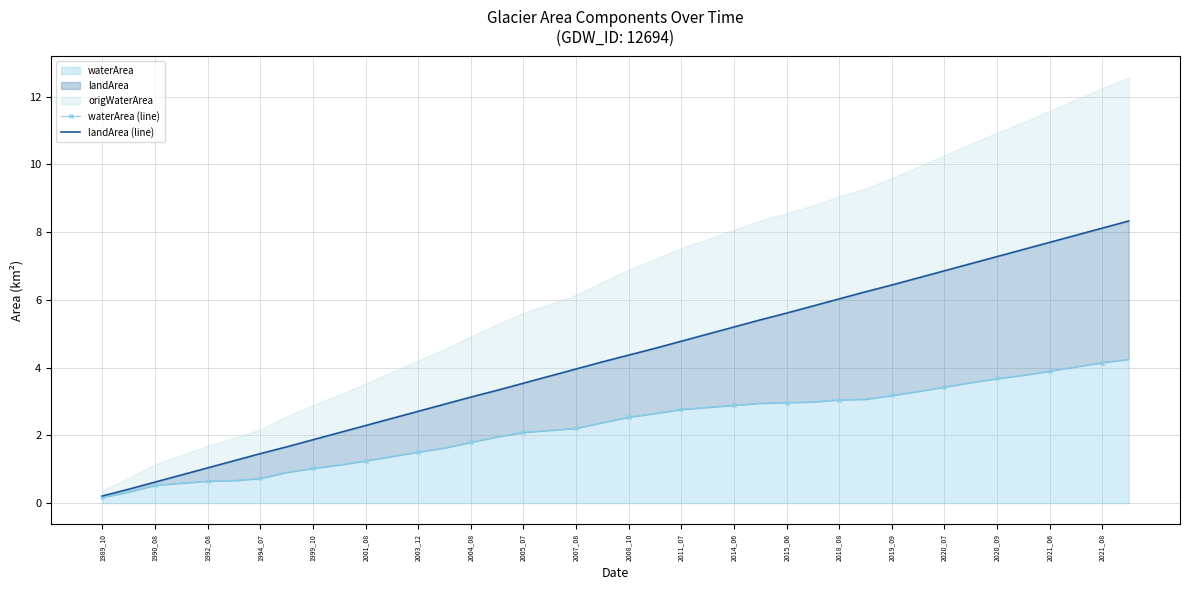

True or false: landArea (line) and waterArea (line) cross at least once.

False